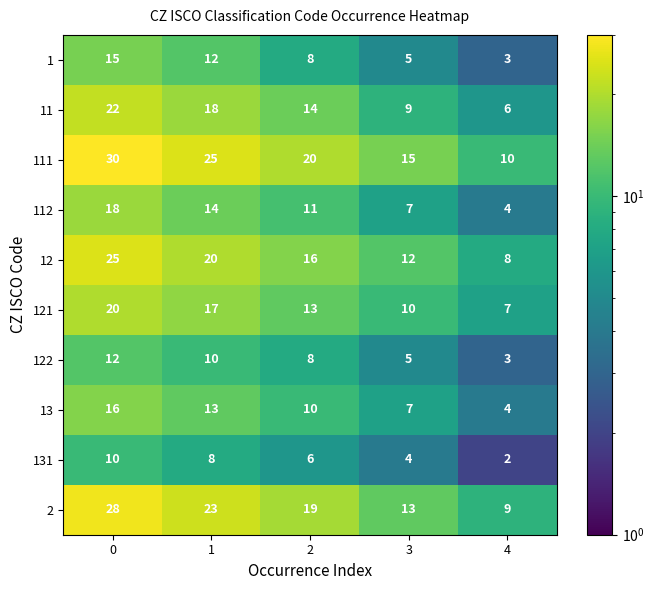

What is the approximate value of 112 at 4, to the nearest 5?

5